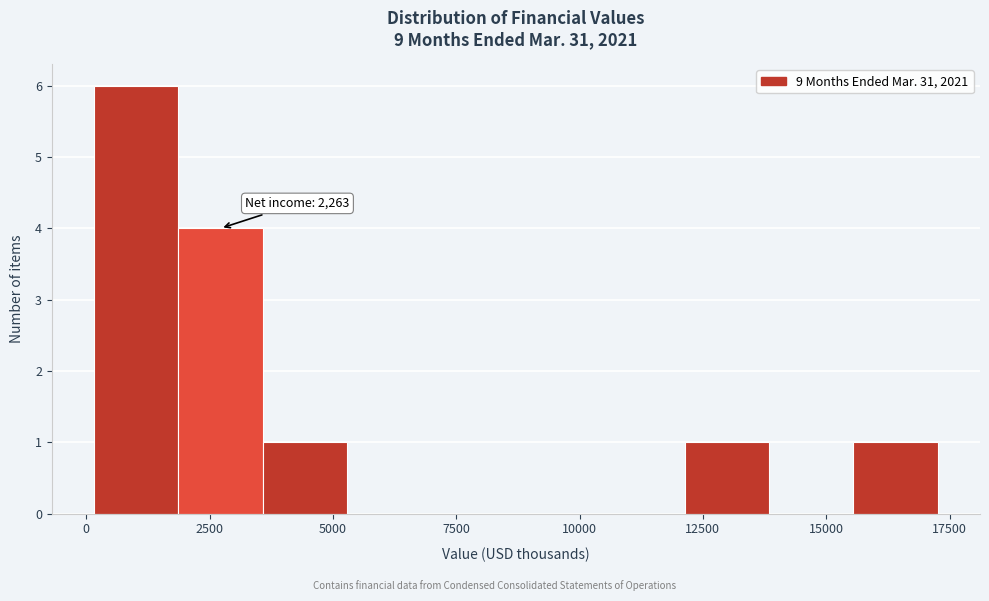

Read against the x-axis, roughly where is the centre of the tallest bar?

1000